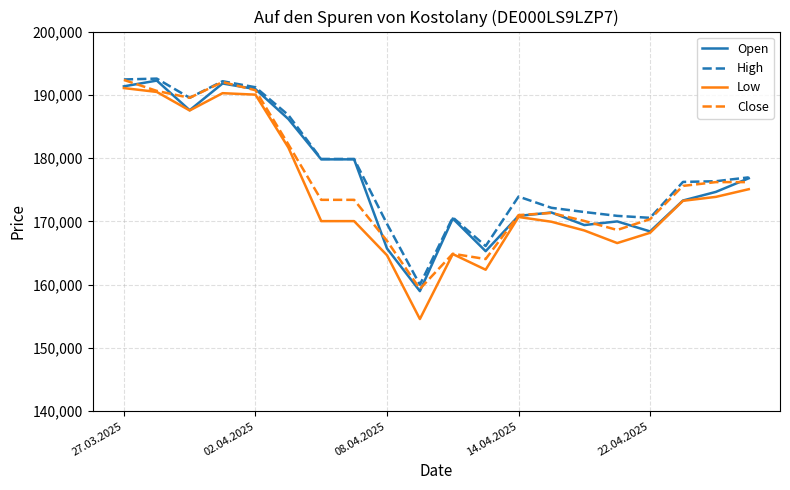

Is this an area chart (filled region under the line)?

No